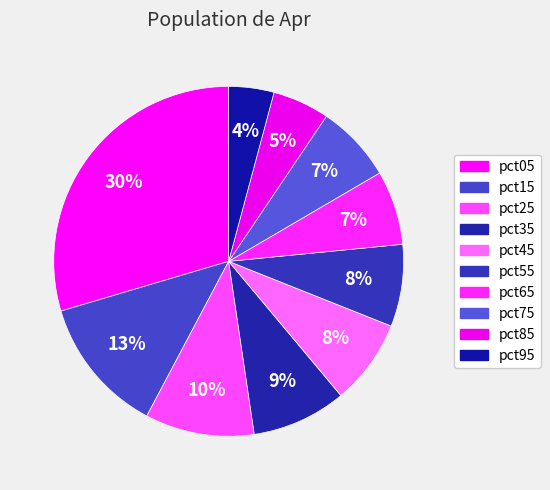

How many segments does this pie chart have?

10